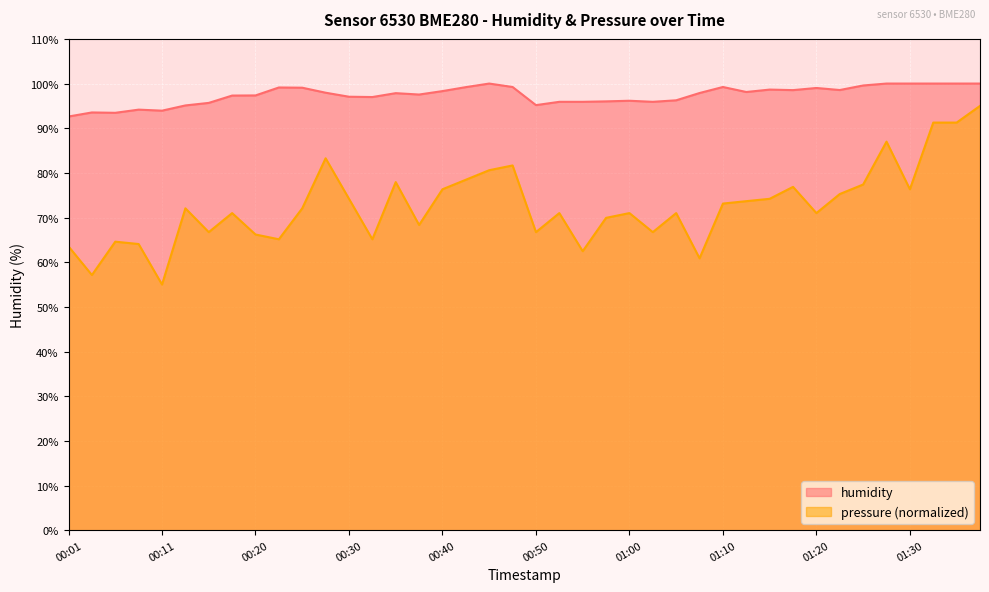

Where is the first local maximum for pressure?

00:06